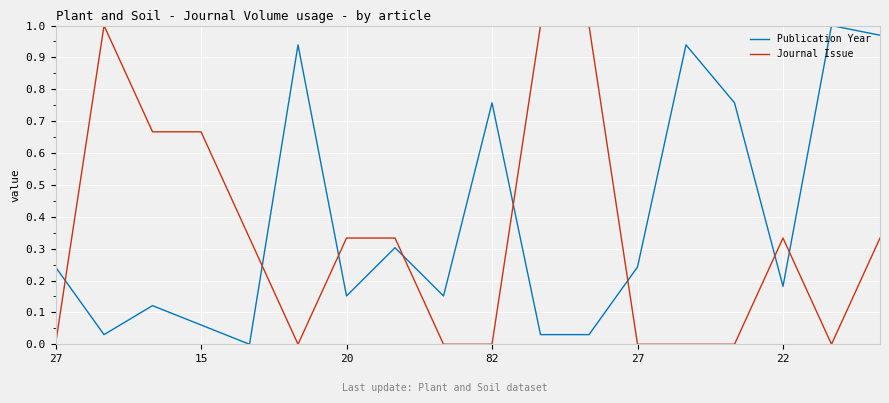

Which series ends up on top after the final intersection of Publication Year and Journal Issue?

Publication Year